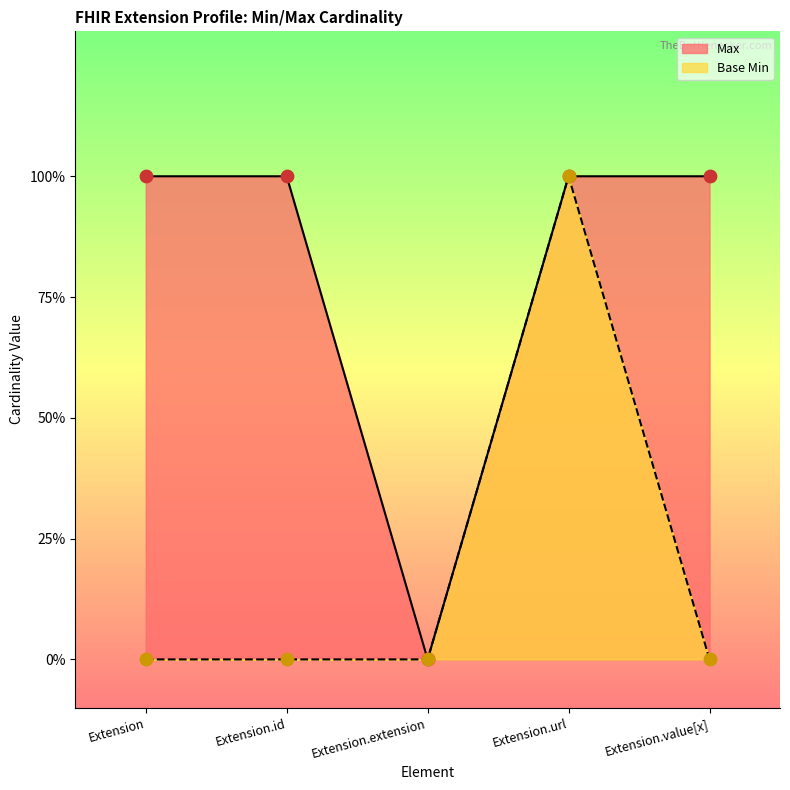

At how many categories does at least one series exceed 0?

4